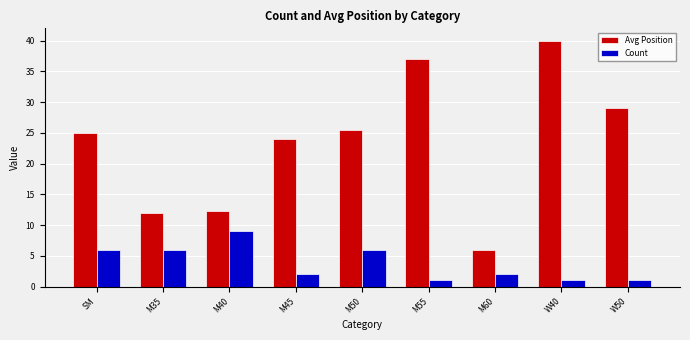

Which series changed the most between M40 and M50?

Avg Position